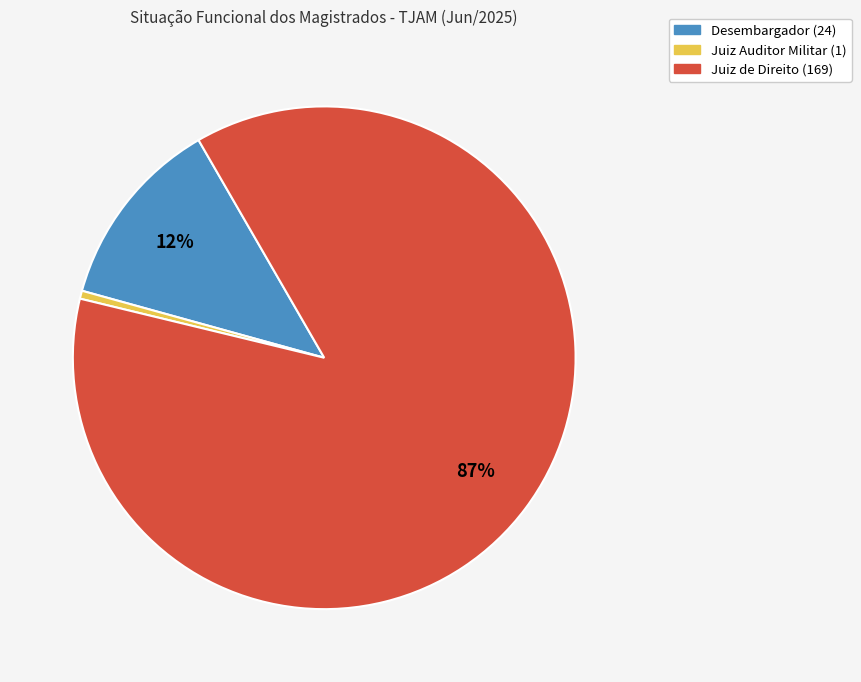

Does Juiz Auditor Militar represent more than half of the total?

No